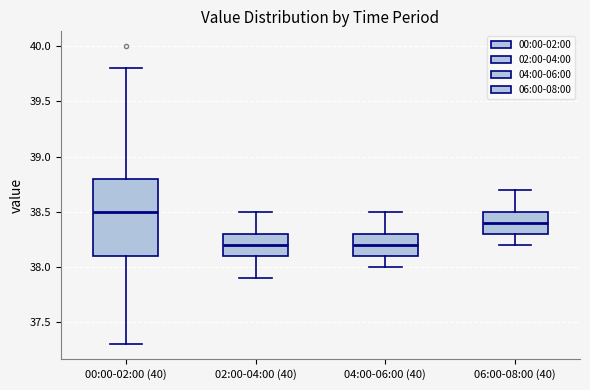

Where is the lower edge of the box for 00:00-02:00 (40) on the y-axis? The values are not printed on the chart, so give them approximately, as read against the axis.

38.1